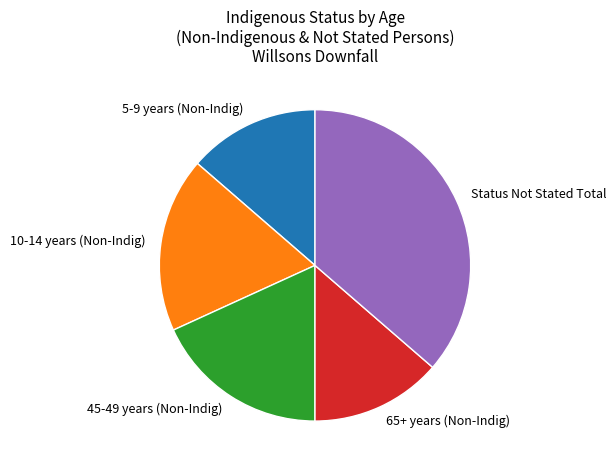

Is the sum of 10-14 years (Non-Indig) and Status Not Stated Total greater than half?

Yes